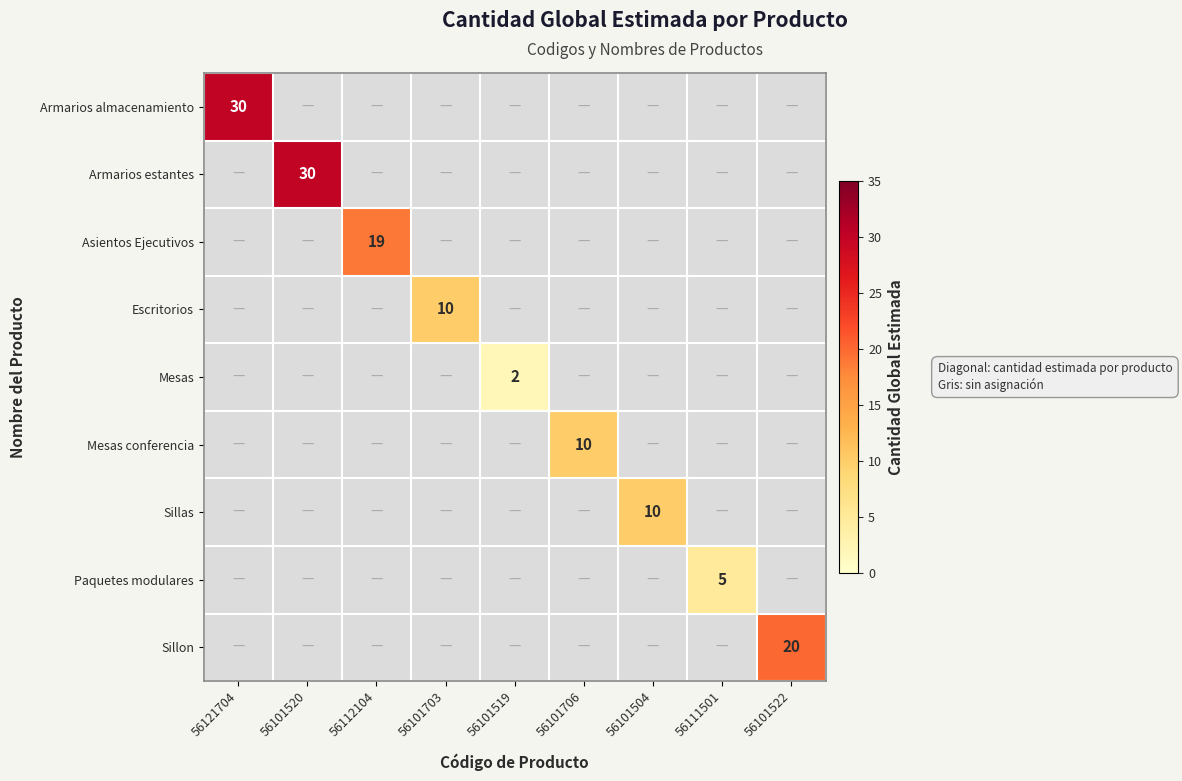

Which label corresponds to the largest value in the chart?

56121704